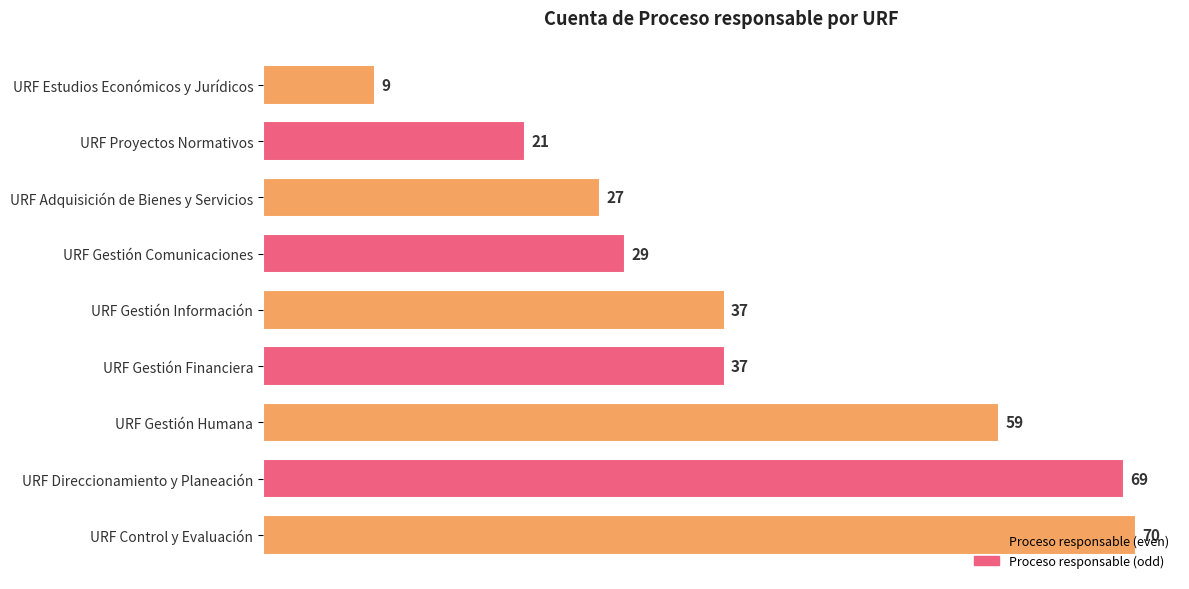

Are the bars horizontal?

Yes